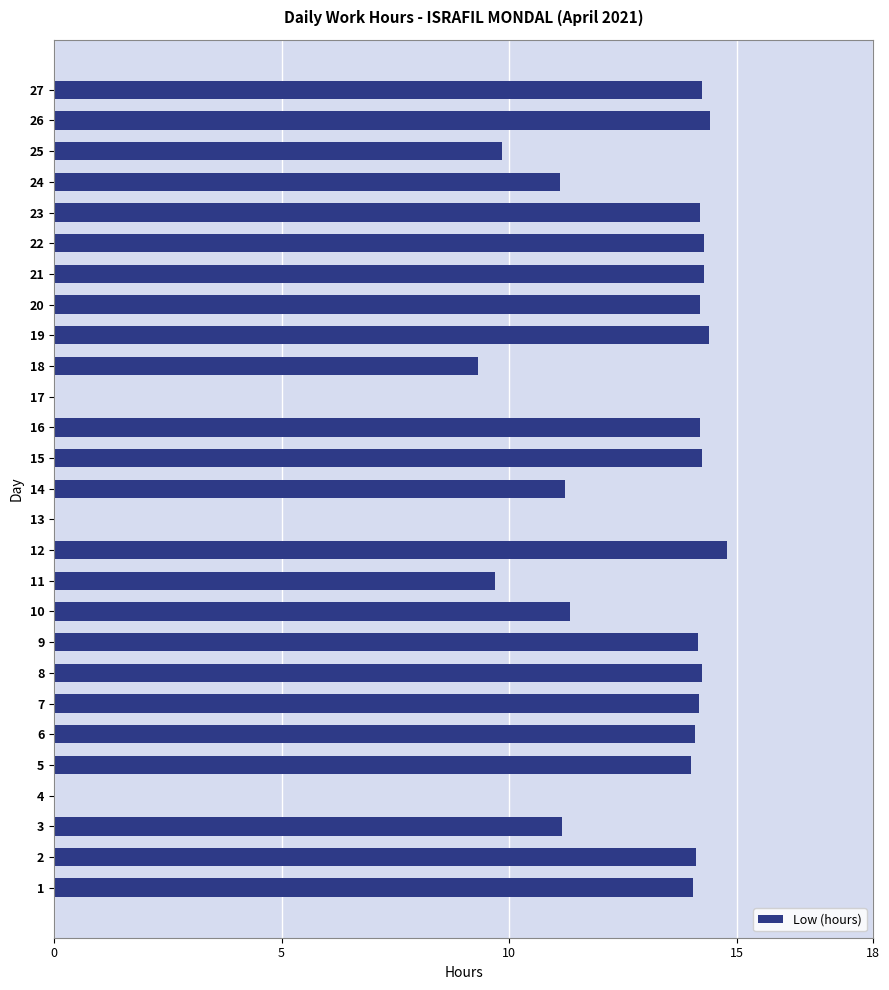

The chart shows a value of 21.1 at 15. True or false?

False